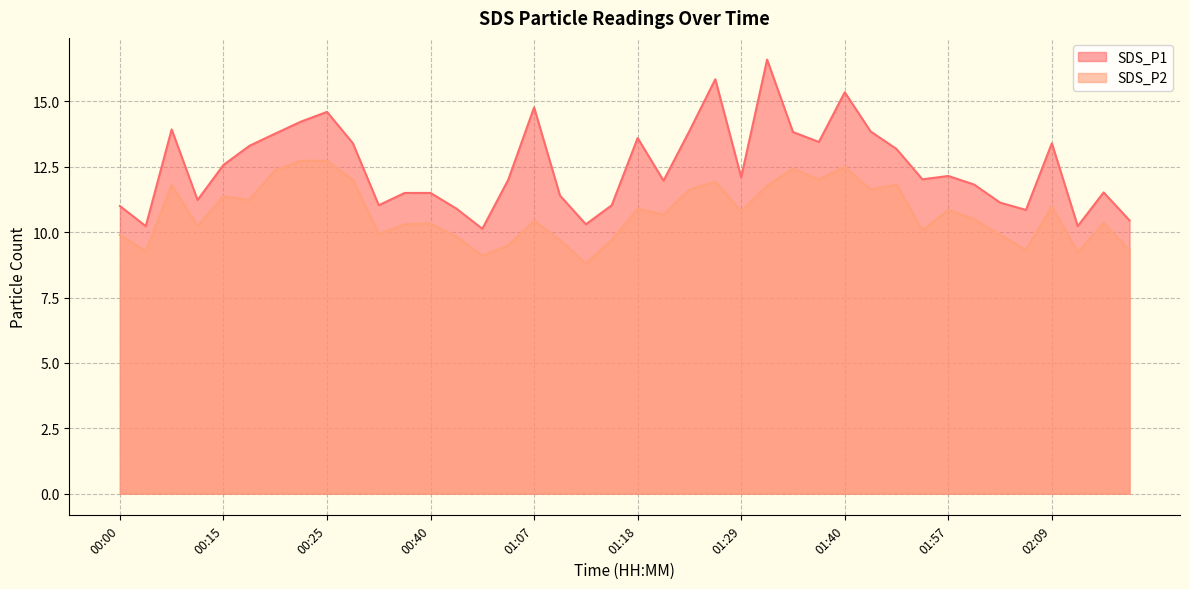

What is the value of the SDS_P1 point at the 9th from the left?

14.6